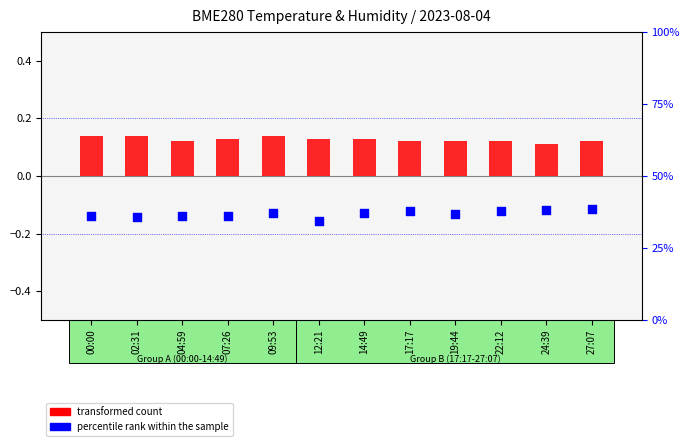

Which series has the largest Y range (max minus min)?

percentile rank within the sample